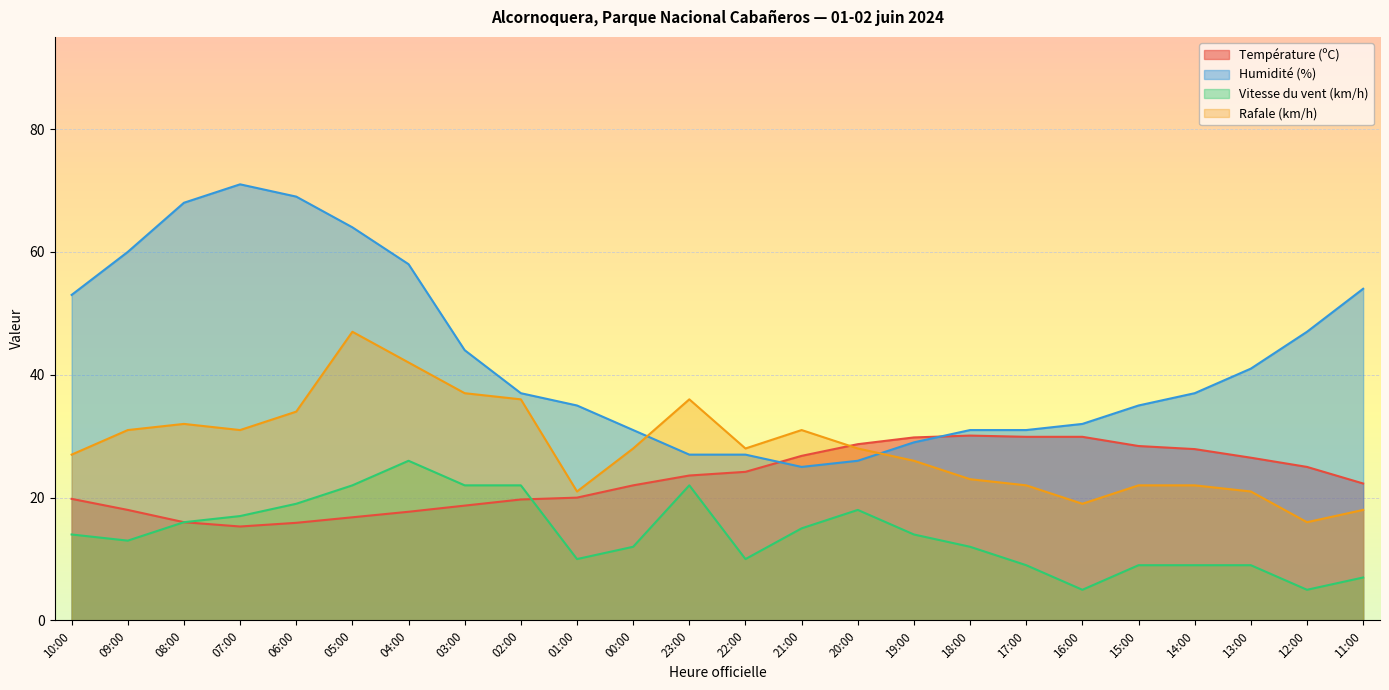

At which category is the sum across all series the highest?

05:00